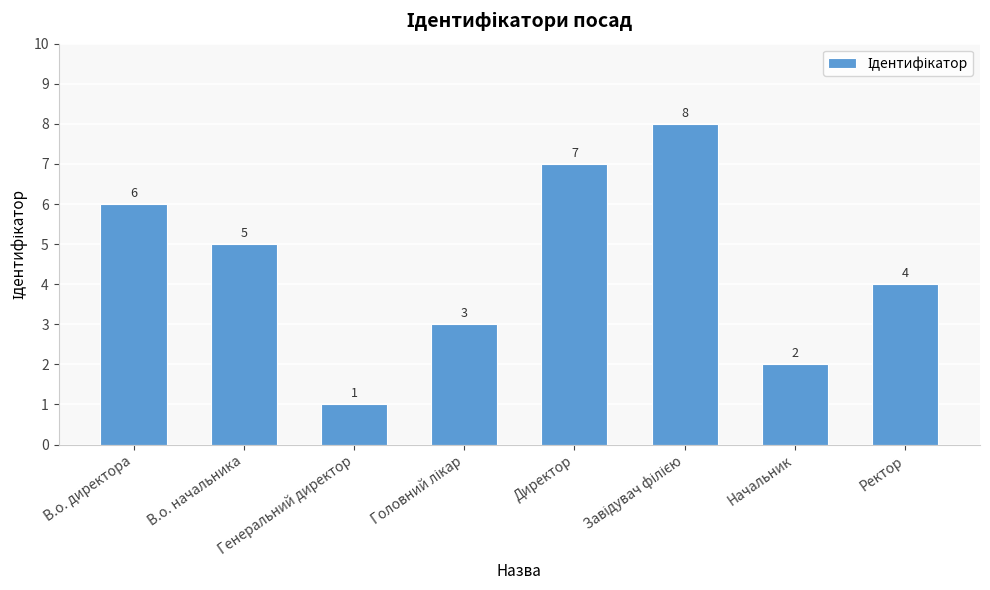

What position from the left is Начальник?

7